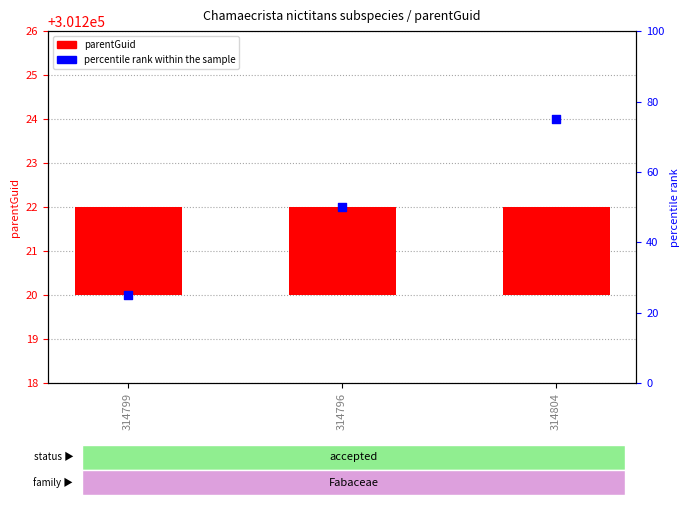

Is the value of percentile rank within the sample at 314796 greater than the value of parentGuid at 314799?

Yes